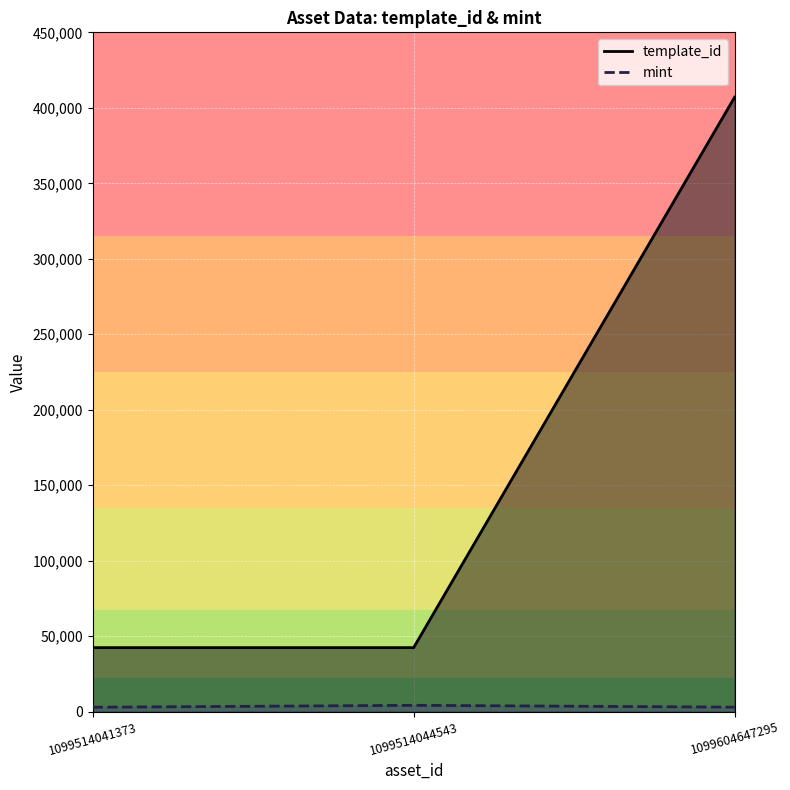

Where is template_id nearest to the value 224726?

1099514044543